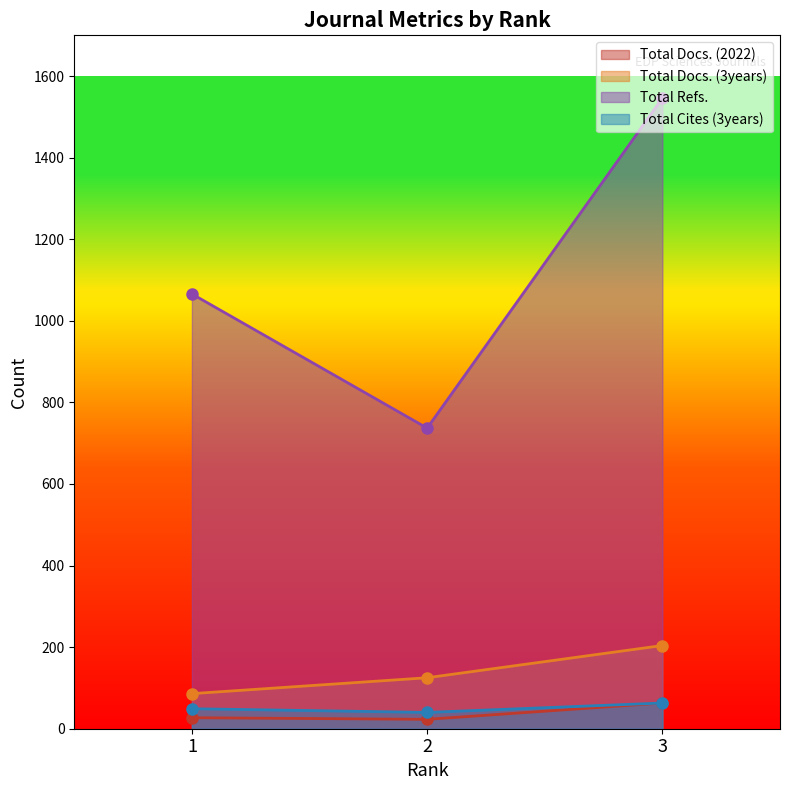

At which label does Total Cites (3years) reach its peak?

3